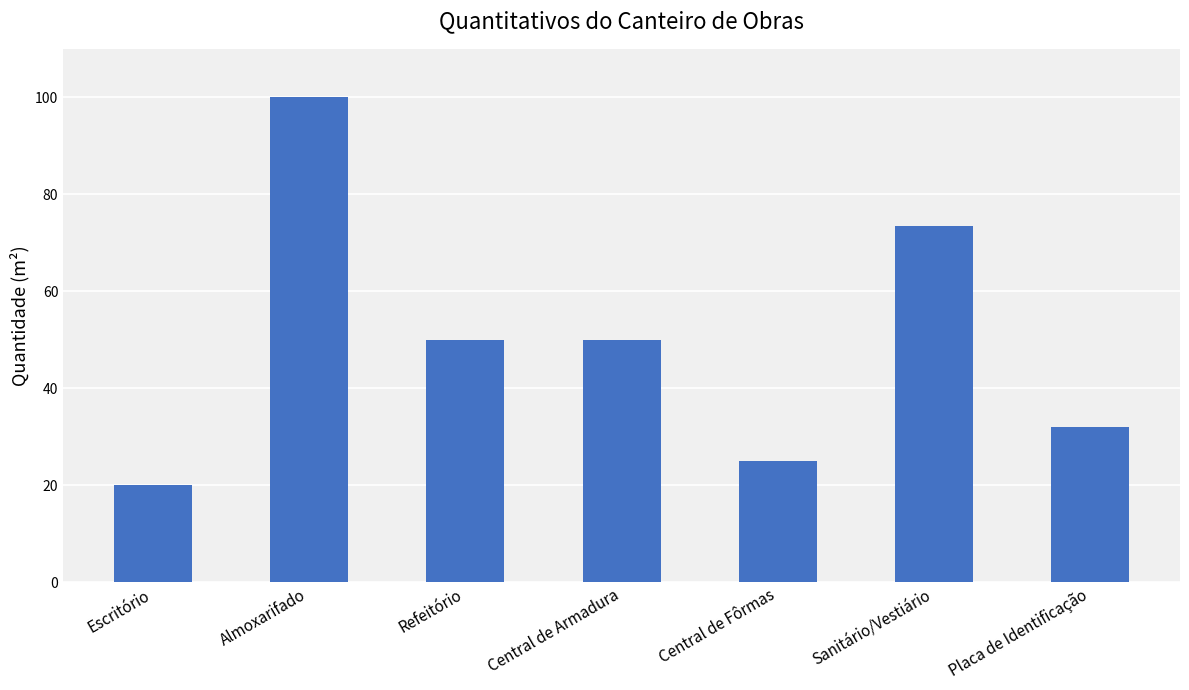

What is the value of the 1st bar from the left?

20.0